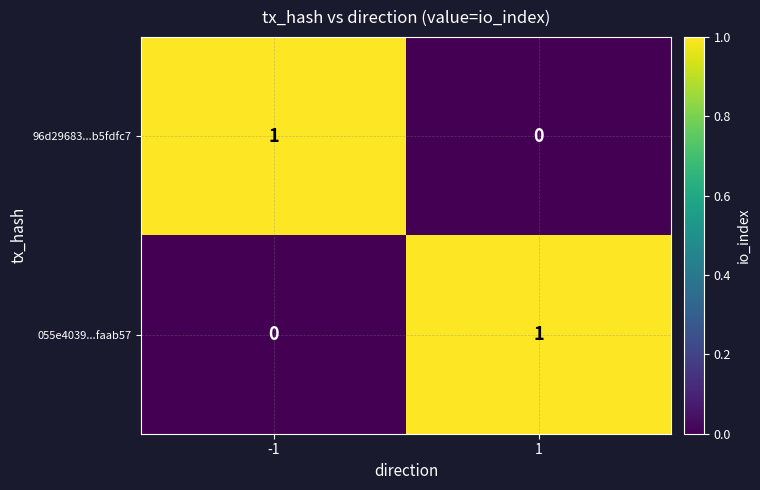

Is it true that 055e4039...faab57 equals -1 at -1?

False